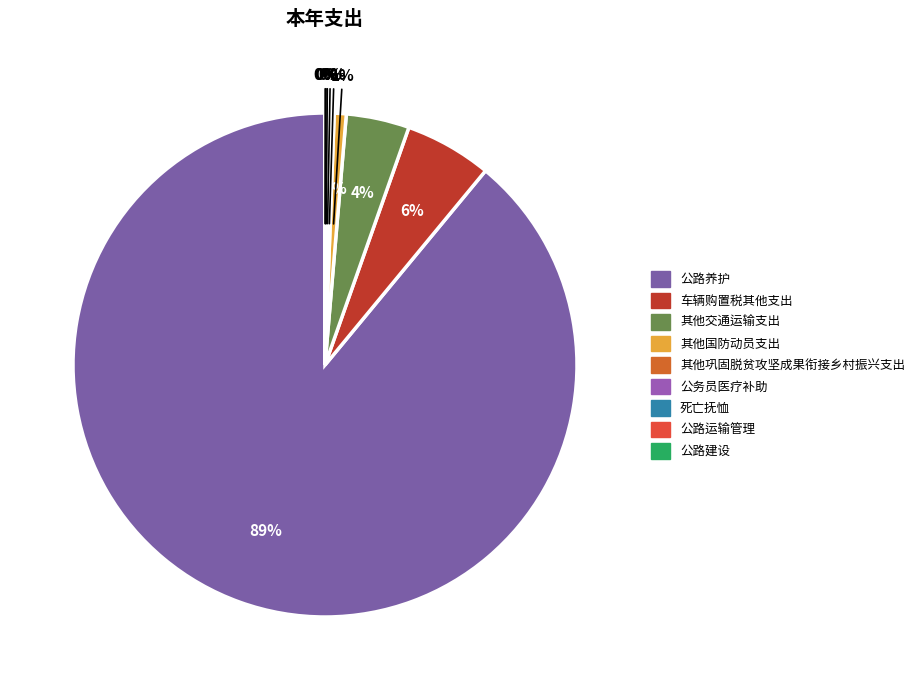

Is the sum of 公路运输管理 and 公路建设 greater than half?

No